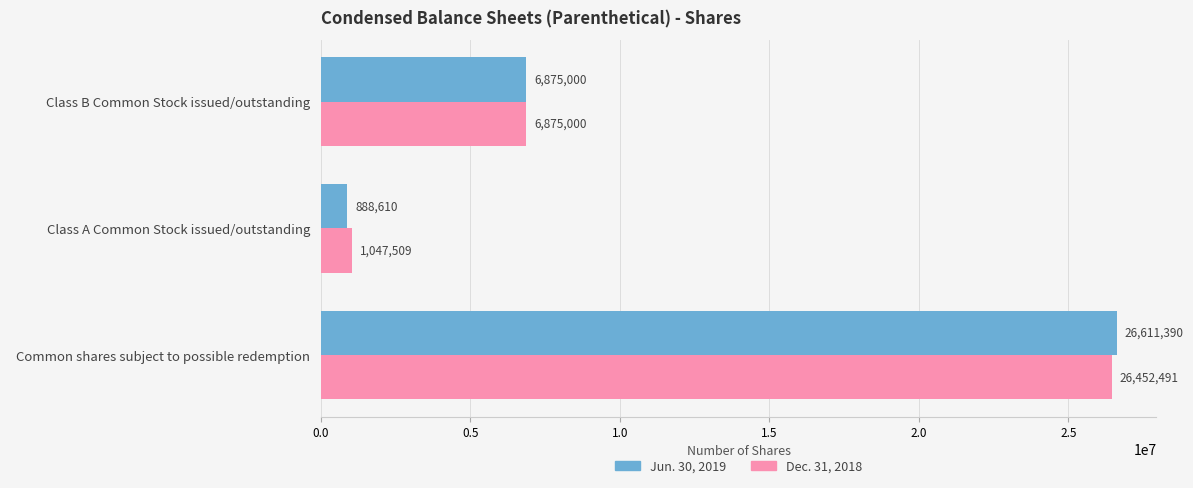

At   Common shares subject to possible redemption  , list the series in order from largest to smallest.

Jun. 30, 2019, Dec. 31, 2018